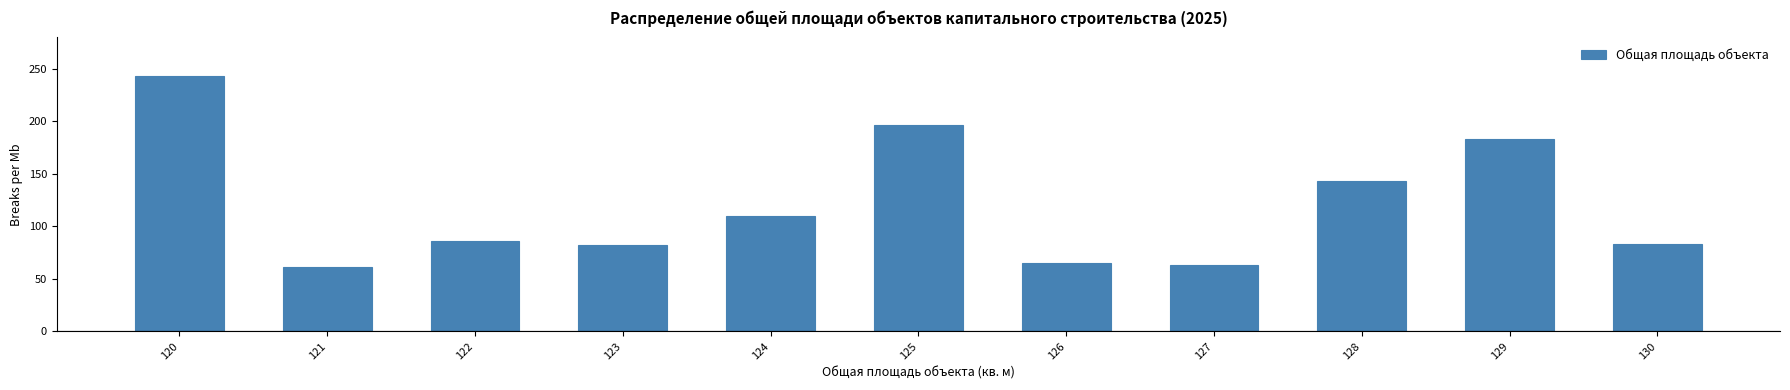

Where is the data nearest to the value 152?

128